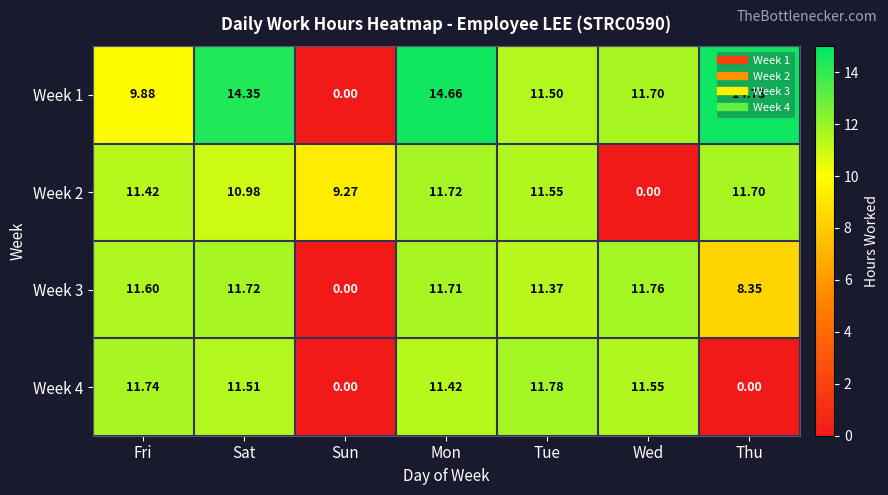

How many data points in Week 2 are less than 11?

3